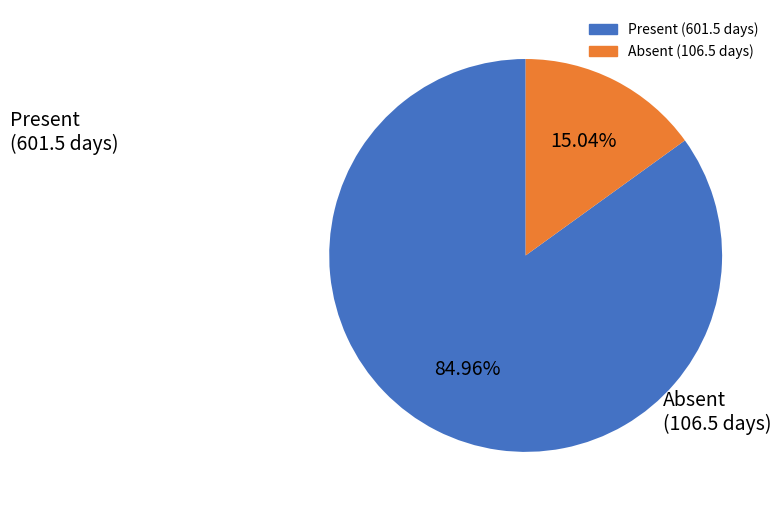

Is there any slice that represents more than half of the pie?

Yes